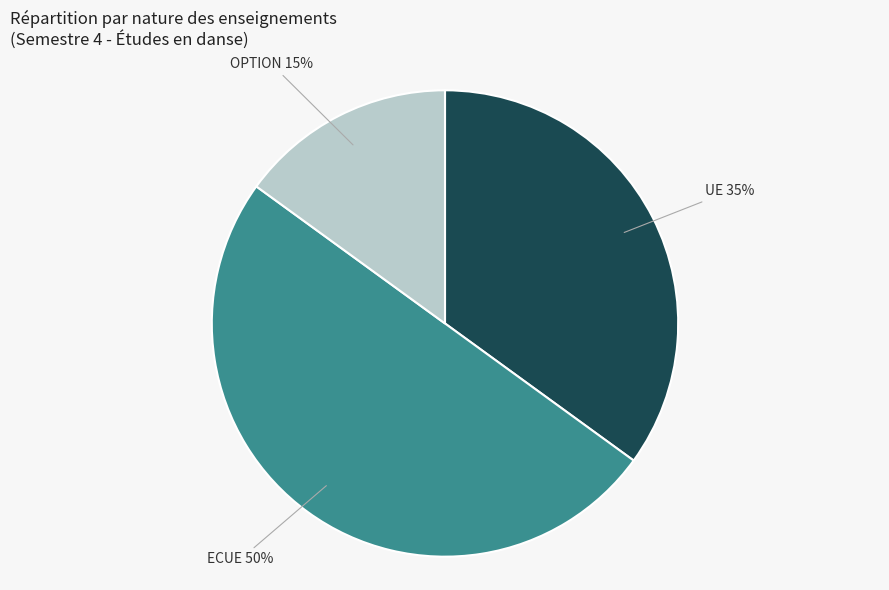

How many segments does this pie chart have?

3